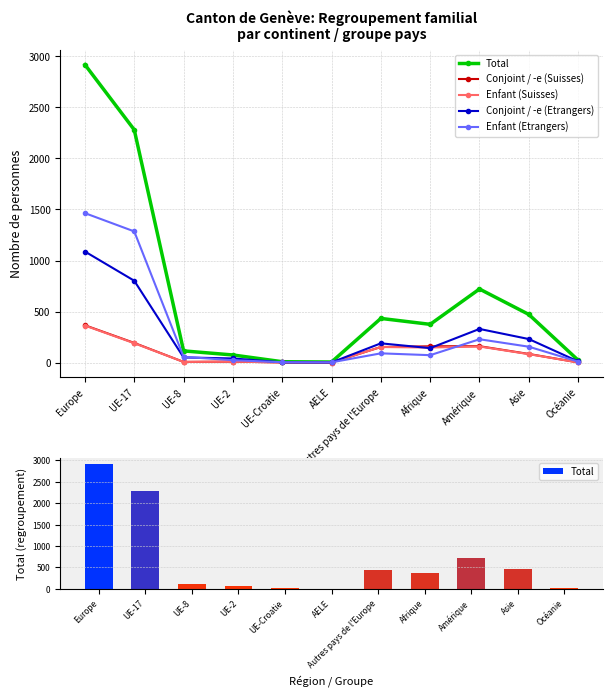

What is the smallest value displayed?

1